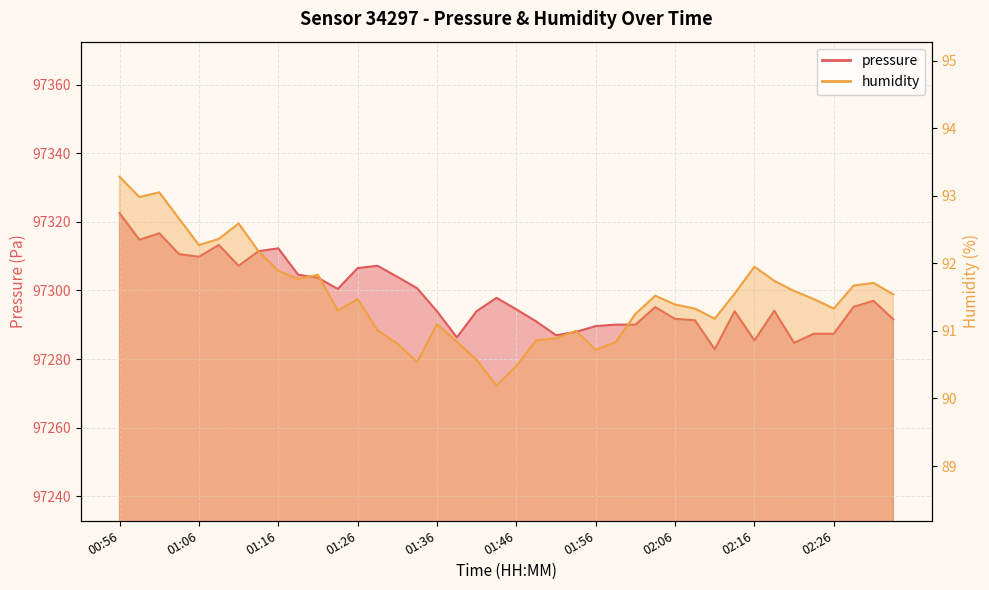

True or false: humidity and pressure intersect in this chart.

False